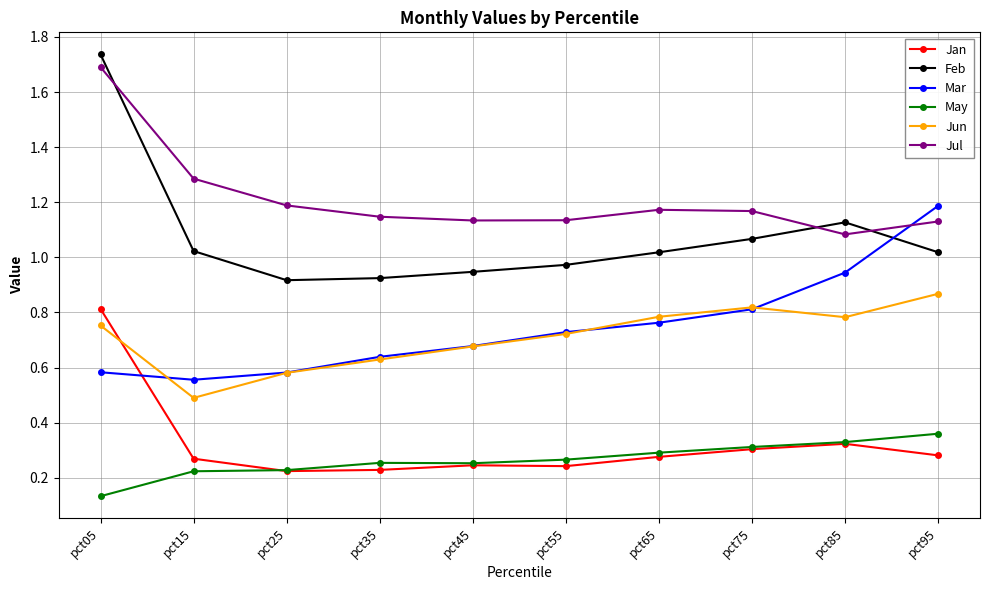

The Jun series shows 0.1 at pct15. True or false?

False